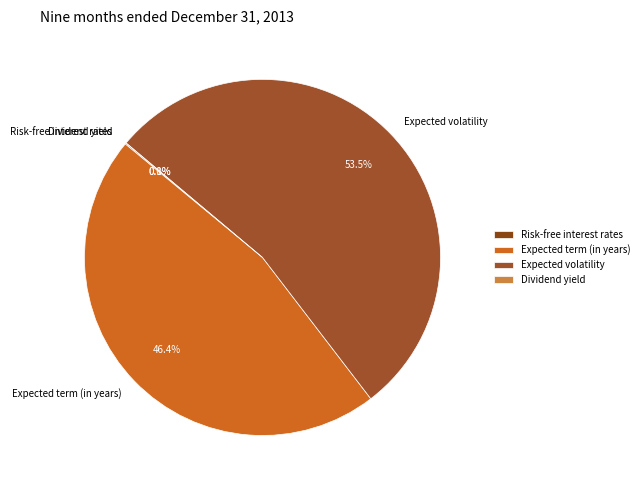

Do Expected volatility and Risk-free interest rates together represent more than half of the pie?

Yes